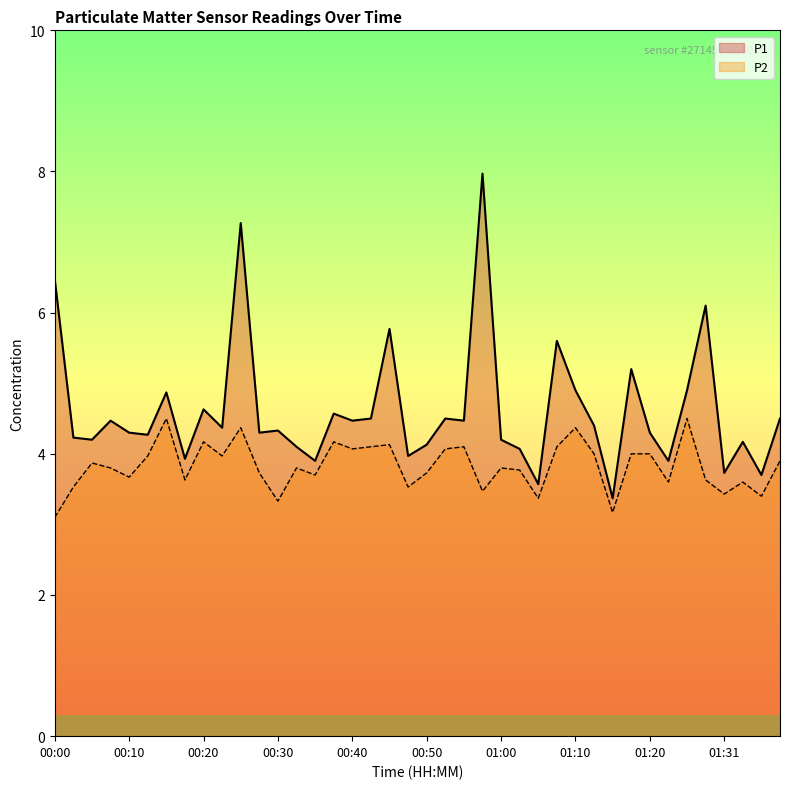

How many interior local valleys does the P1 series have?

14